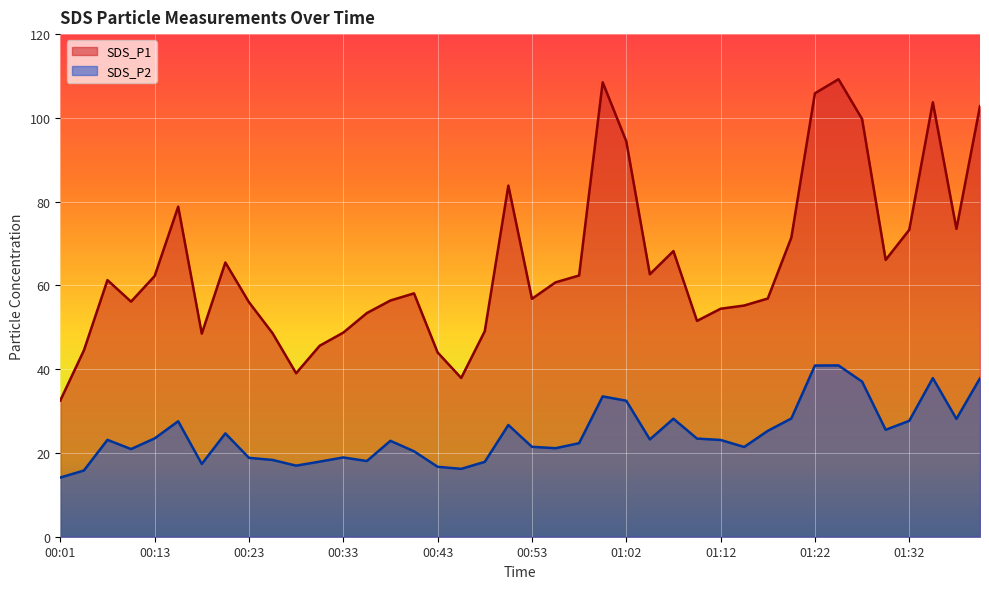

Where is the first local minimum for SDS_P1?

00:11